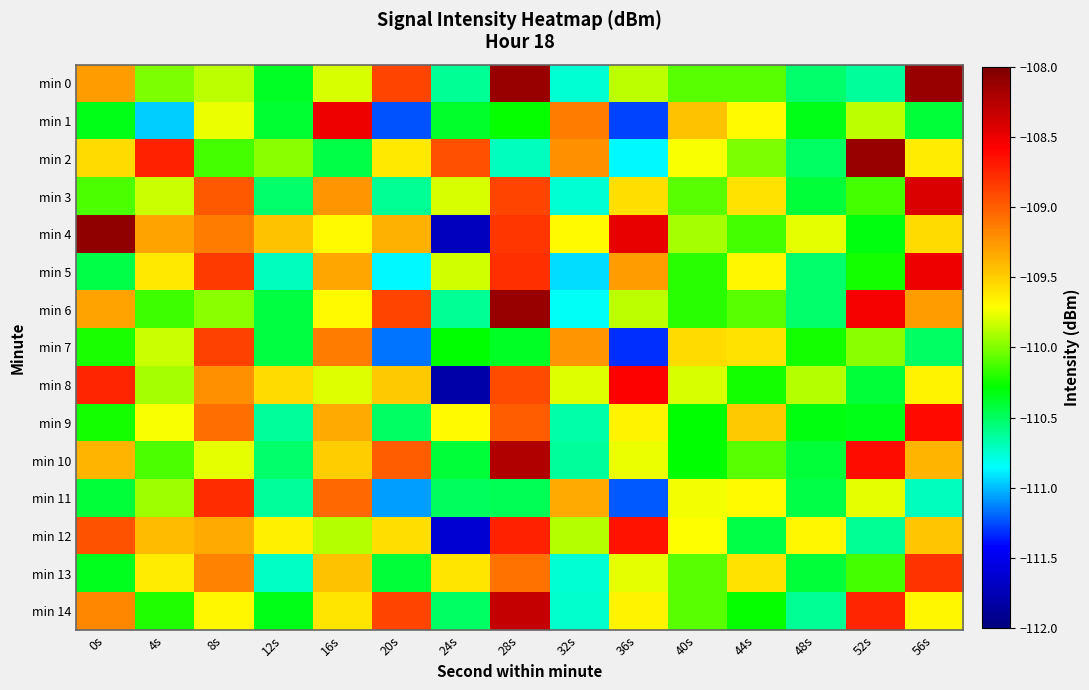

What is the difference between the highest and lowest values at 20s?

2.4